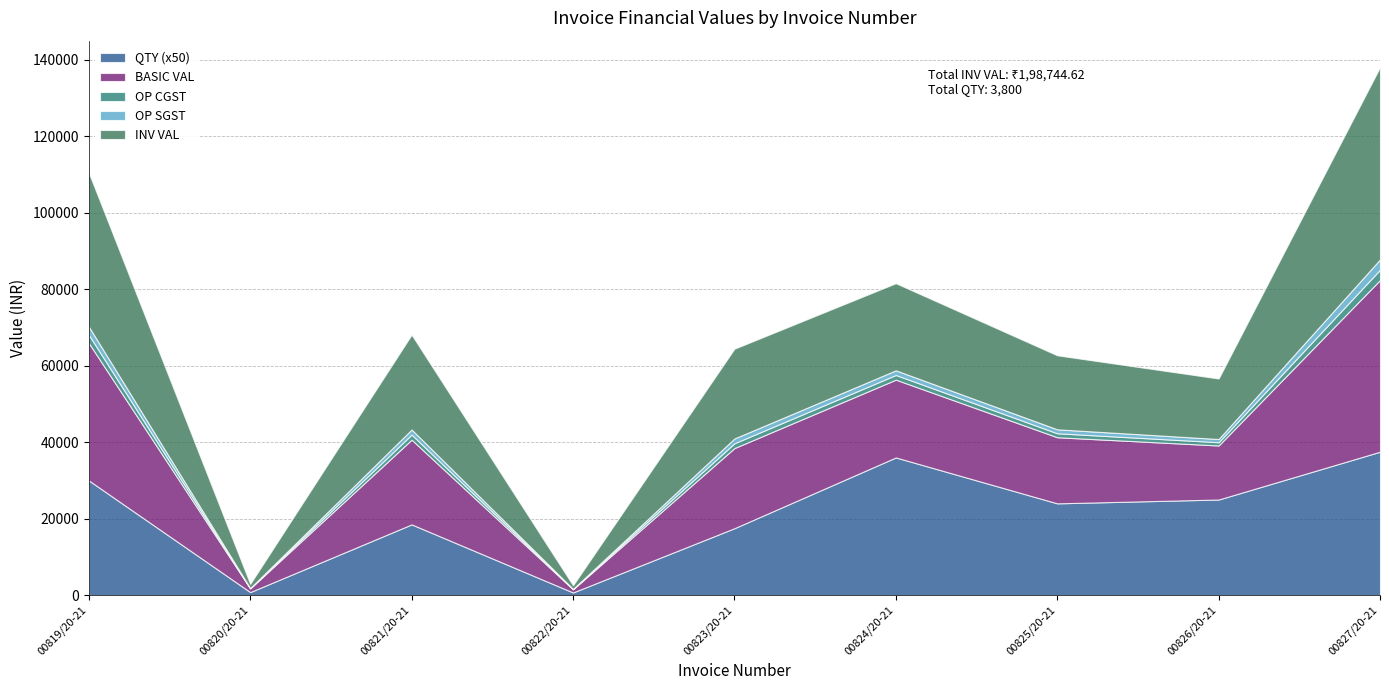

What is the label of the 4th point from the left?

00822/20-21